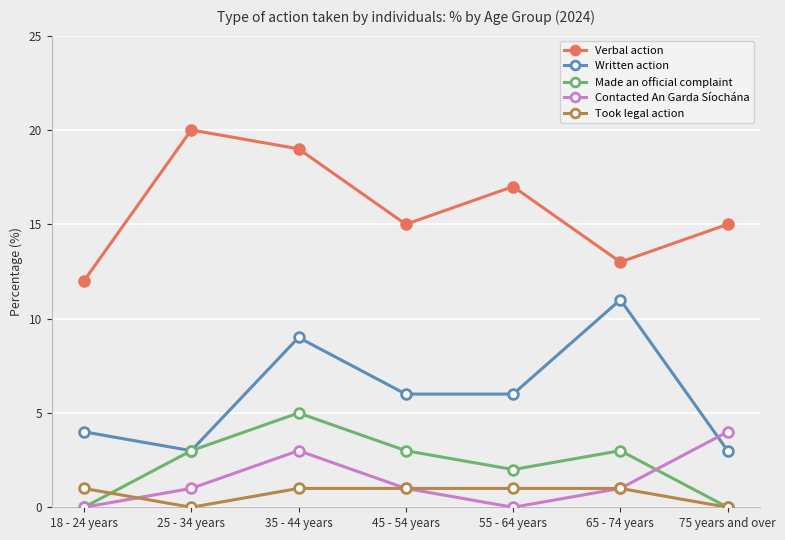

What is the sum of all Verbal action values?

111